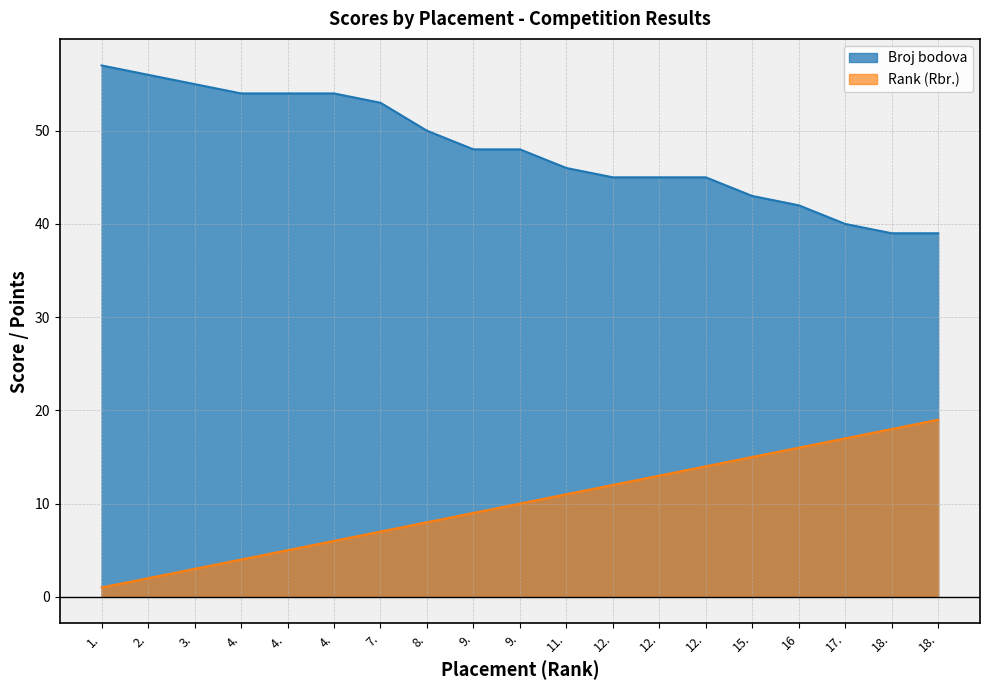

Which series has the largest range (max minus min)?

Broj bodova